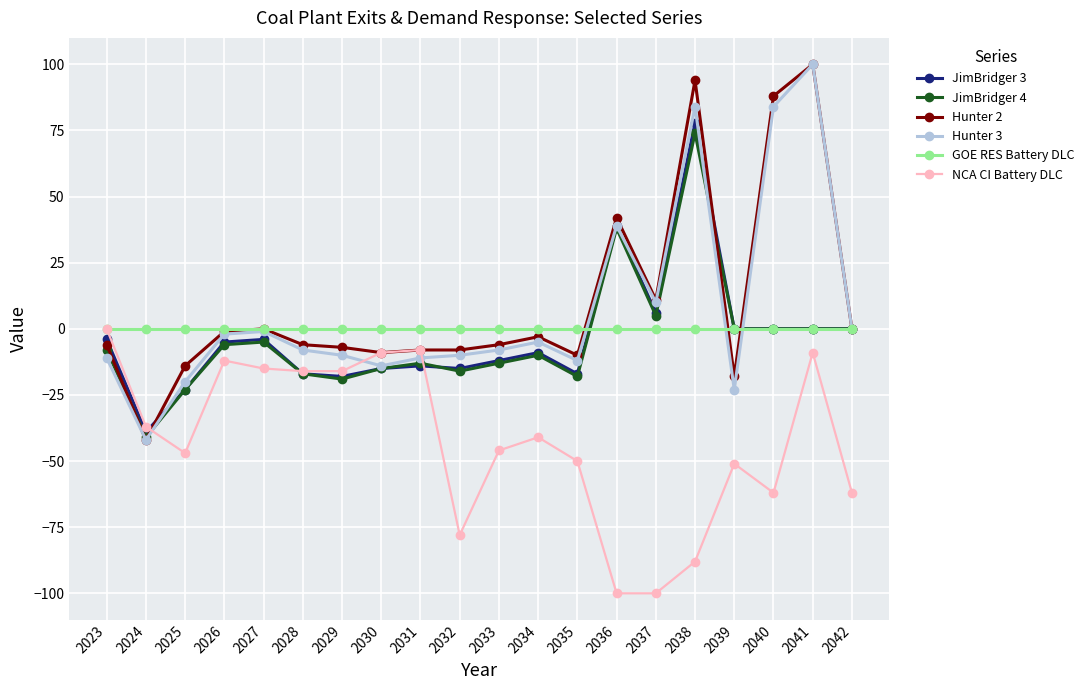

What is the maximum value shown in the chart?

100